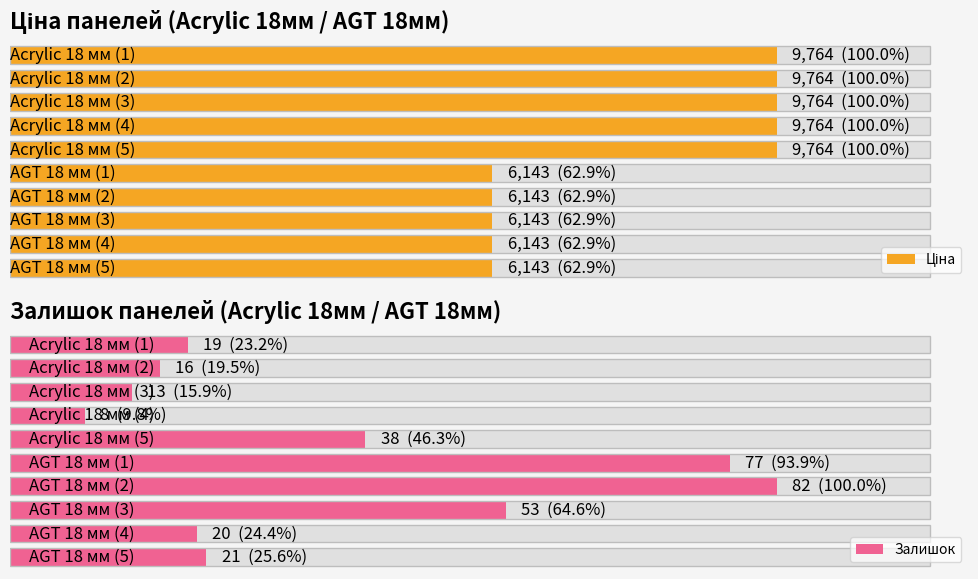

What is the difference between the maximum and minimum values in the Ціна series?

3621.2